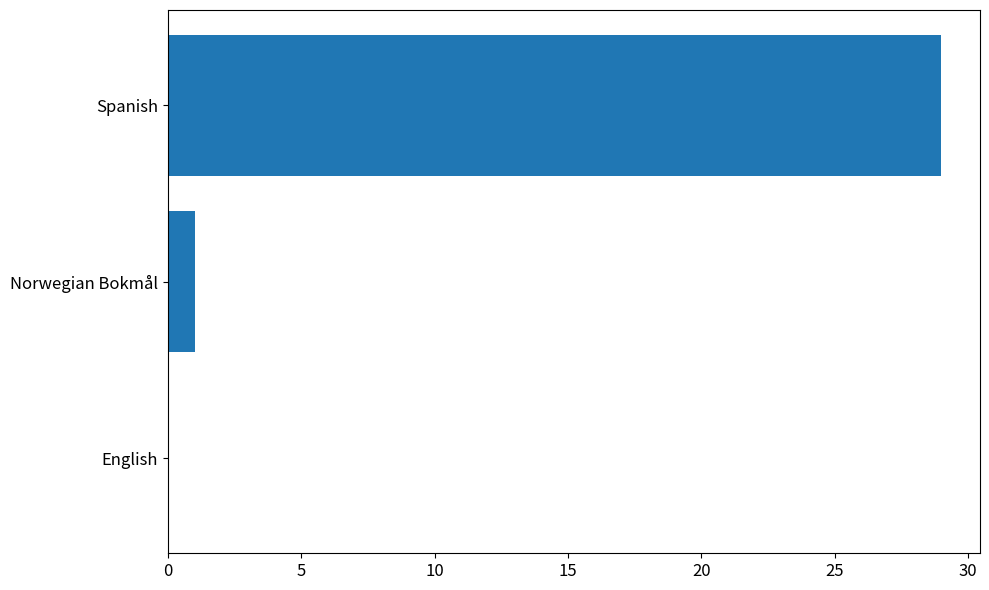

Is it true that the value at English is 0?

True